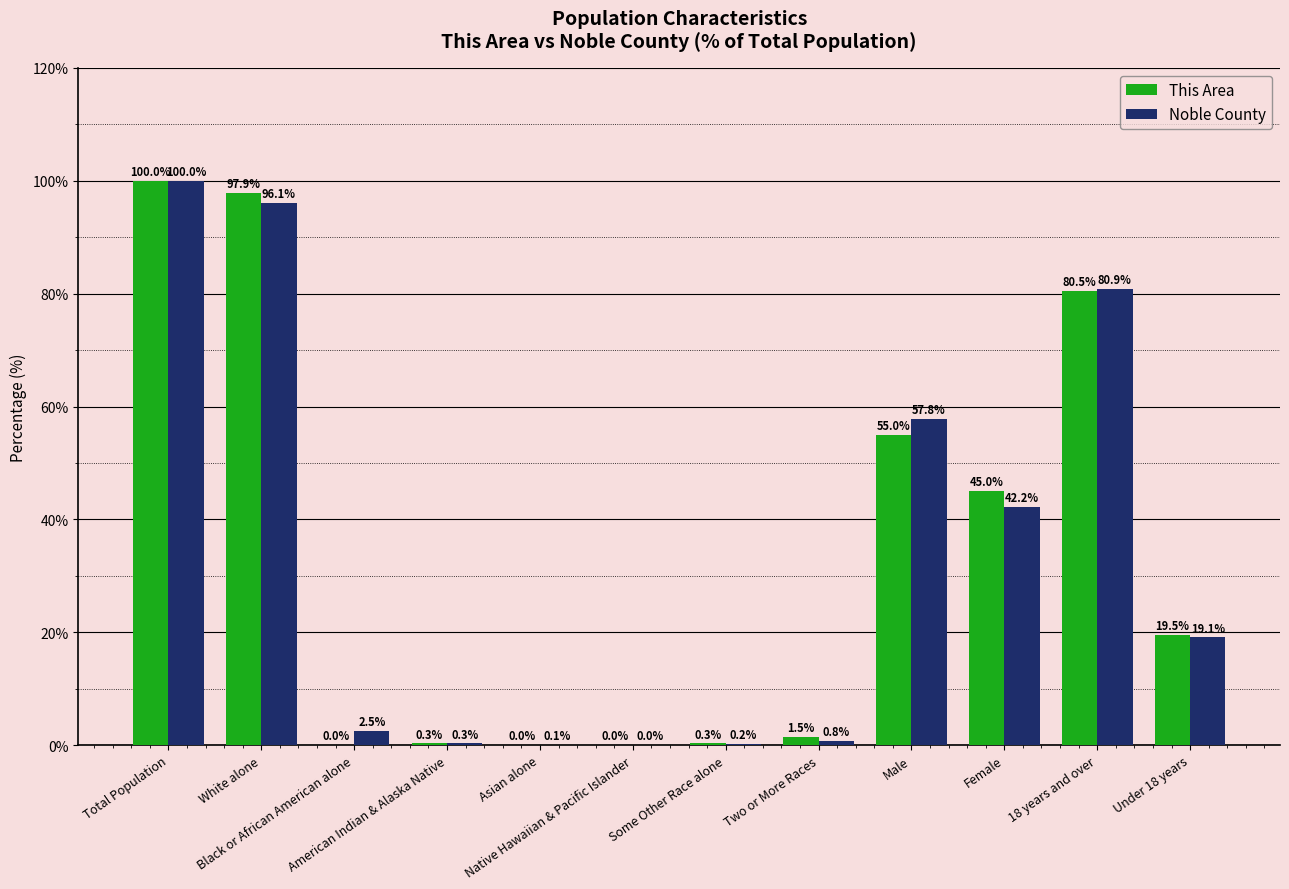

What is the average value of the This Area series?

33.3